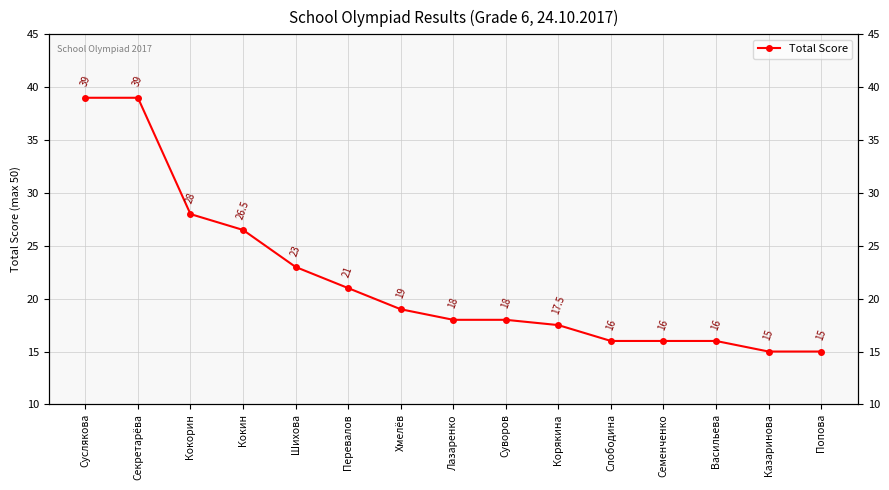

Does the chart have visible grid lines?

Yes